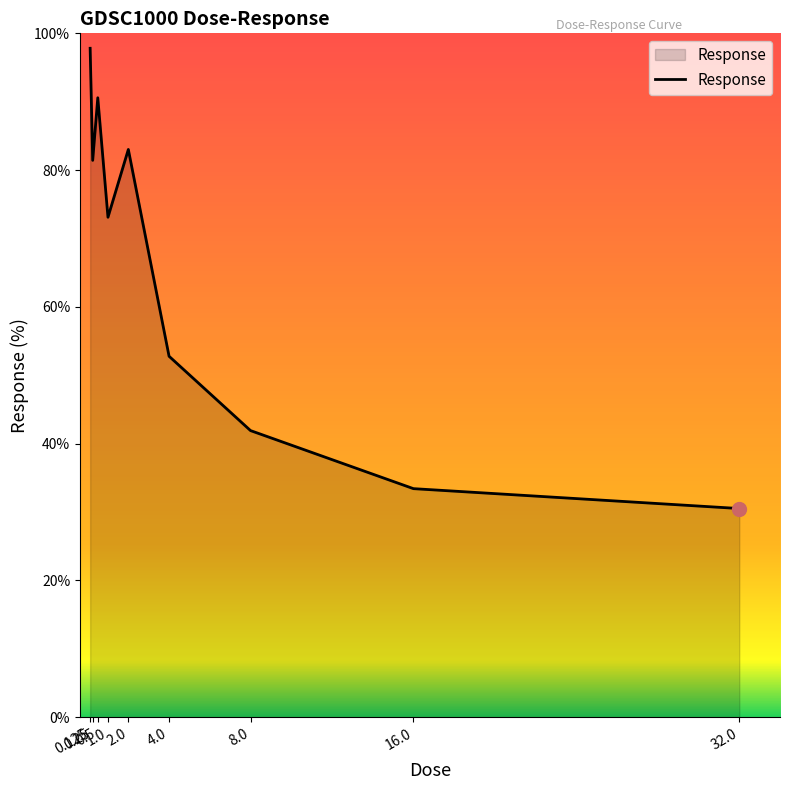

Reading right to left, list all the values displayed in this chart.

32.0=30.5	16.0=33.4	8.0=41.9	4.0=52.8	2.0=83.0	1.0=73.1	0.5=90.6	0.25=81.4	0.125=97.8